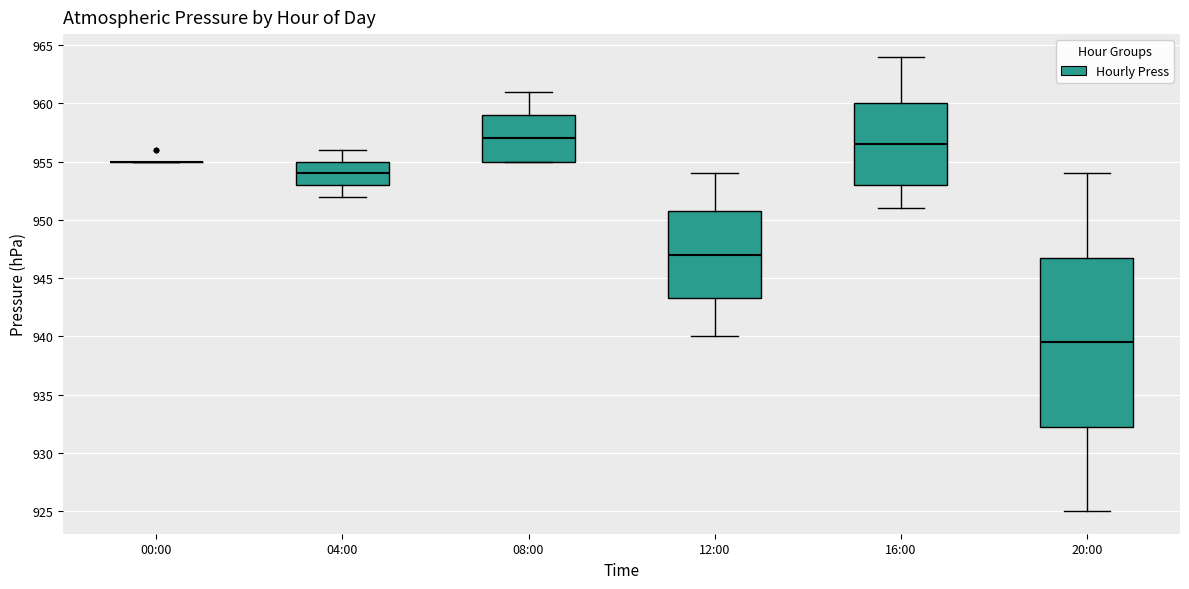

Comparing the boxes themselves (not the whiskers), which one is the tallest?

20:00